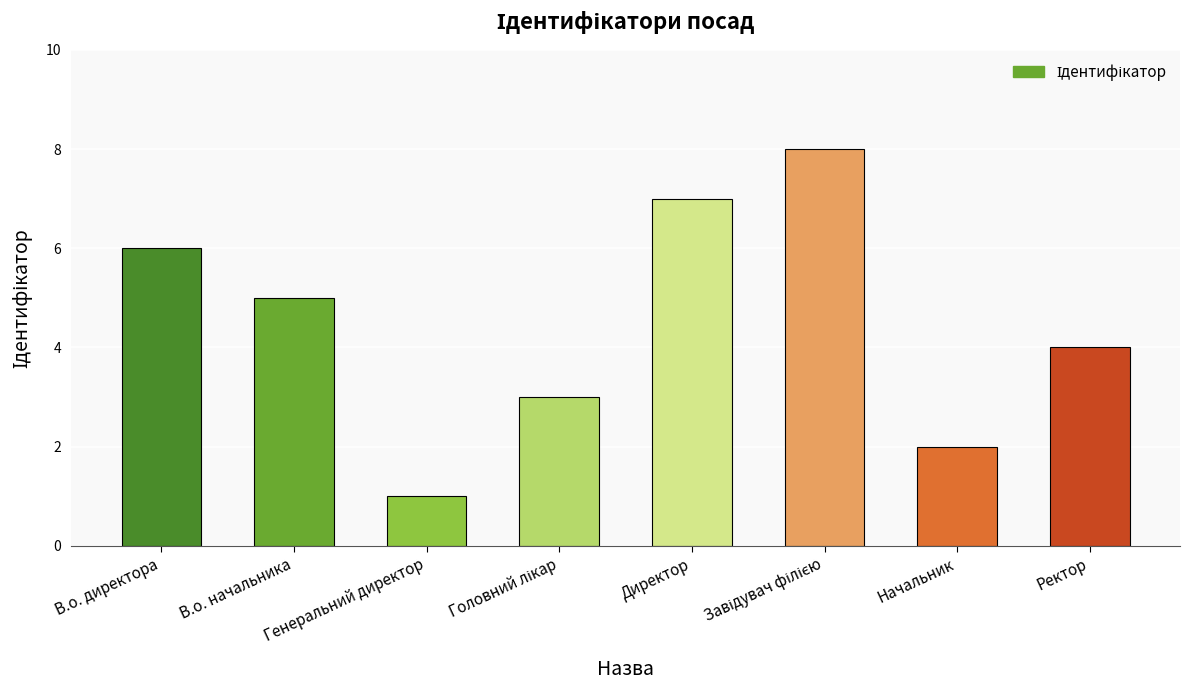

What is the change in value from В.о. начальника to Ректор?

-1